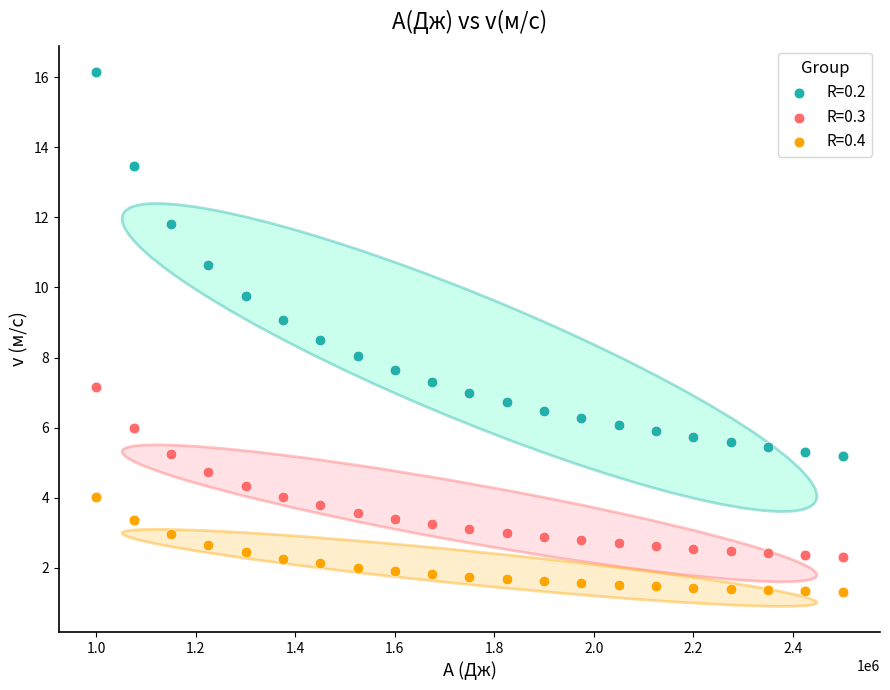

Which series contains the lowest Y value?

R=0.4